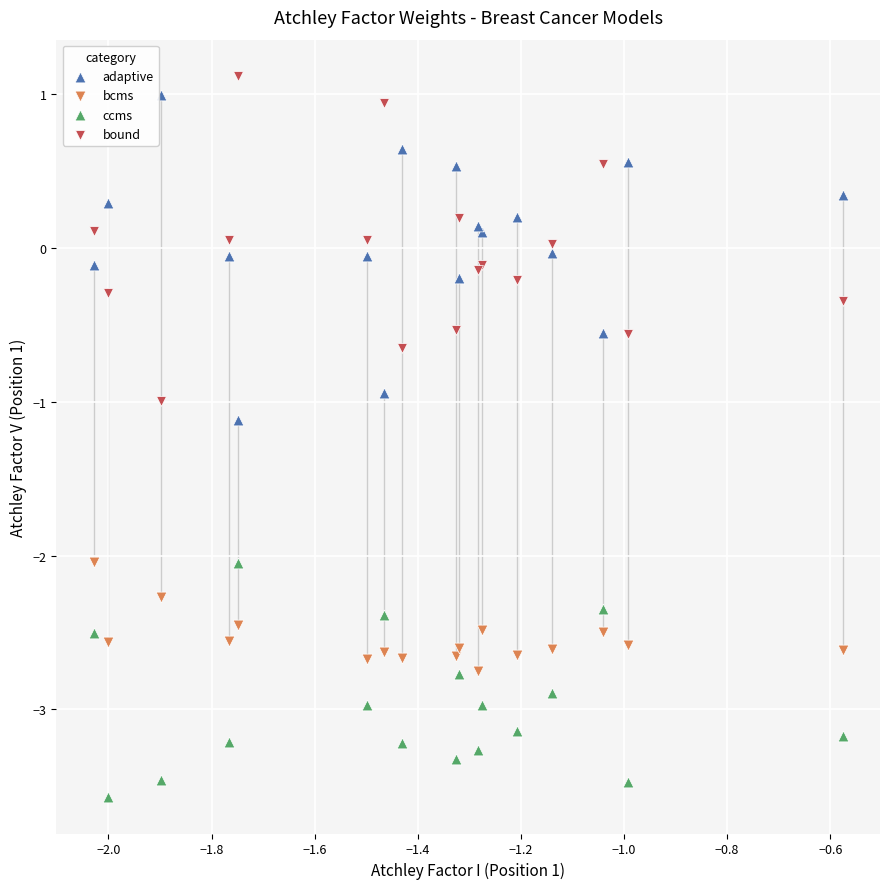

Which series contains the lowest Y value?

ccms